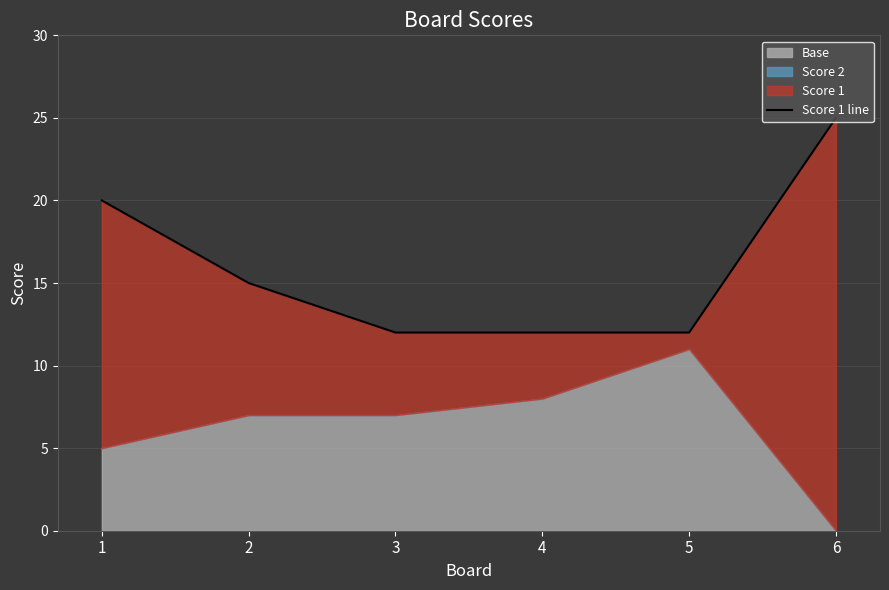

List the labels in order of value, smallest first.

3, 4, 5, 2, 1, 6